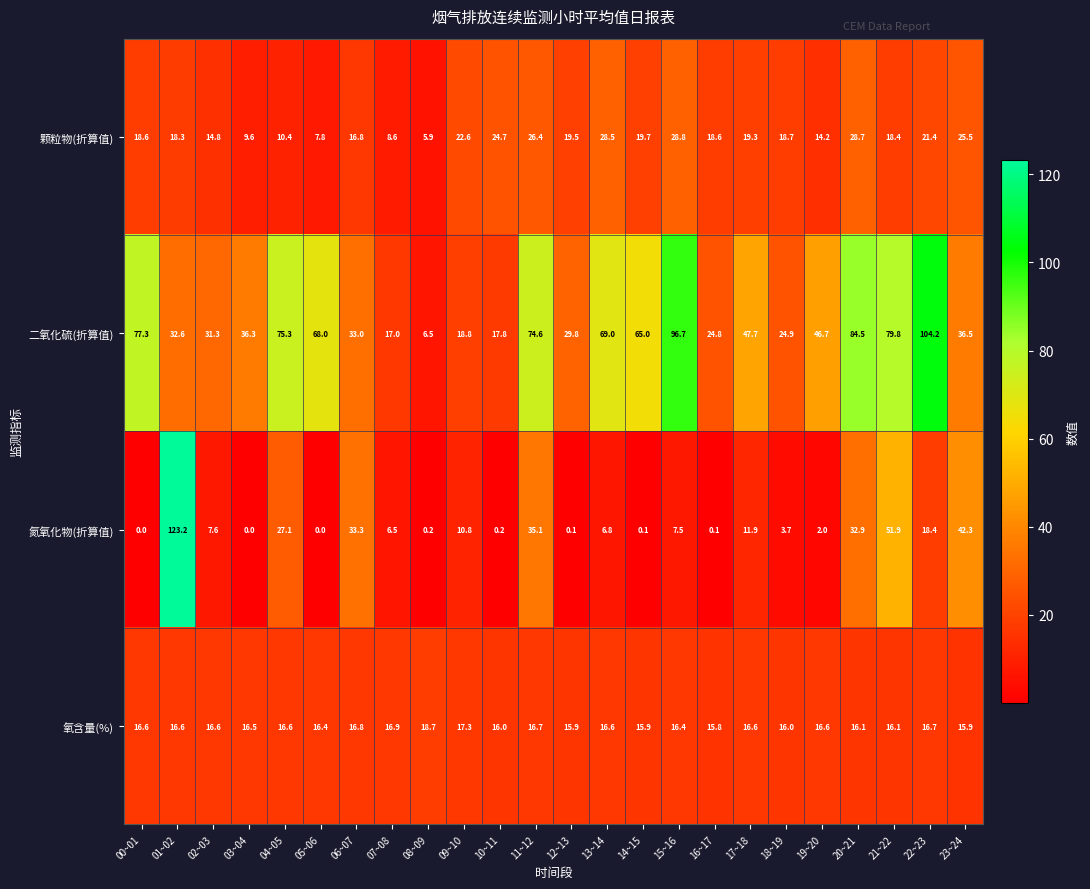

Which series has the largest total across all categories?

二氧化硫(折算值)